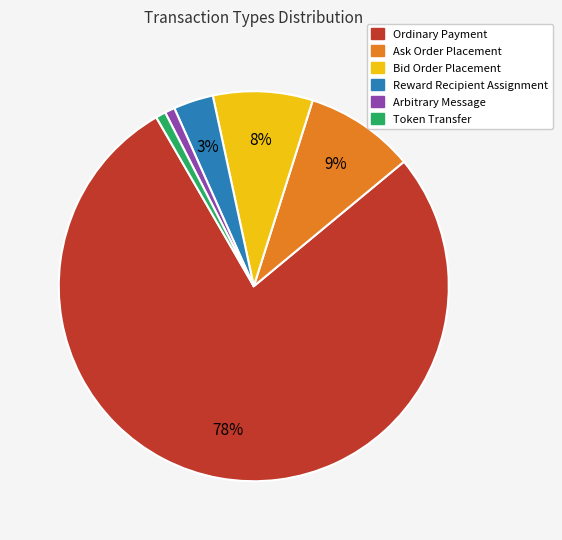

To the nearest percent, what is the combined percentage of Ordinary Payment and Arbitrary Message?

79%